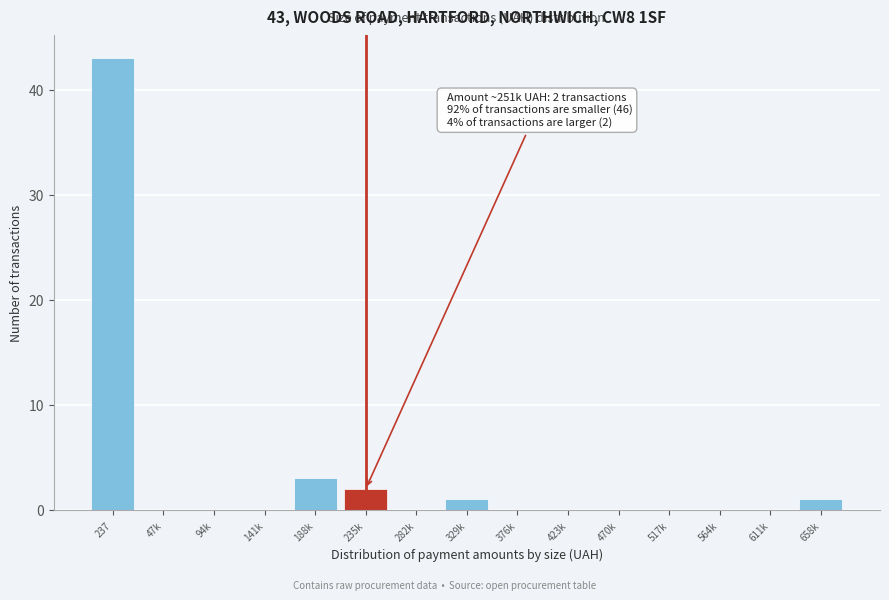

Reading right to left, list all the values displayed in this chart.

658k=1	611k=0	564k=0	517k=0	470k=0	423k=0	376k=0	329k=1	282k=0	235k=2	188k=3	141k=0	94k=0	47k=0	237=43